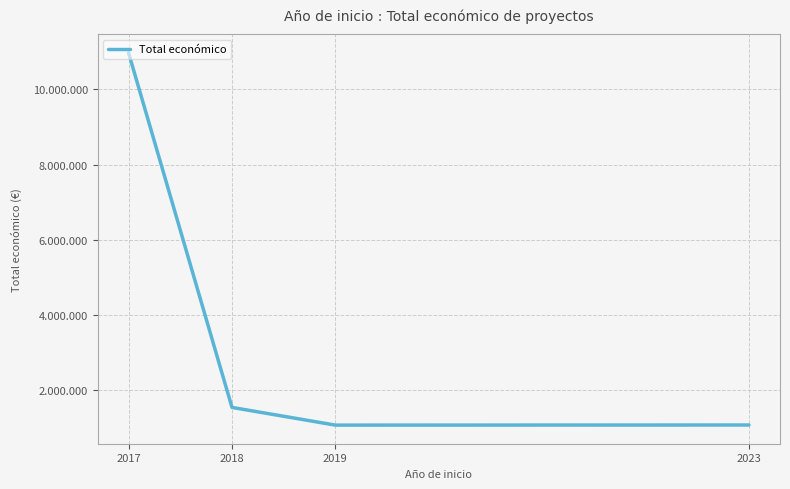

At which label does the data first exceed 1546516?

2017